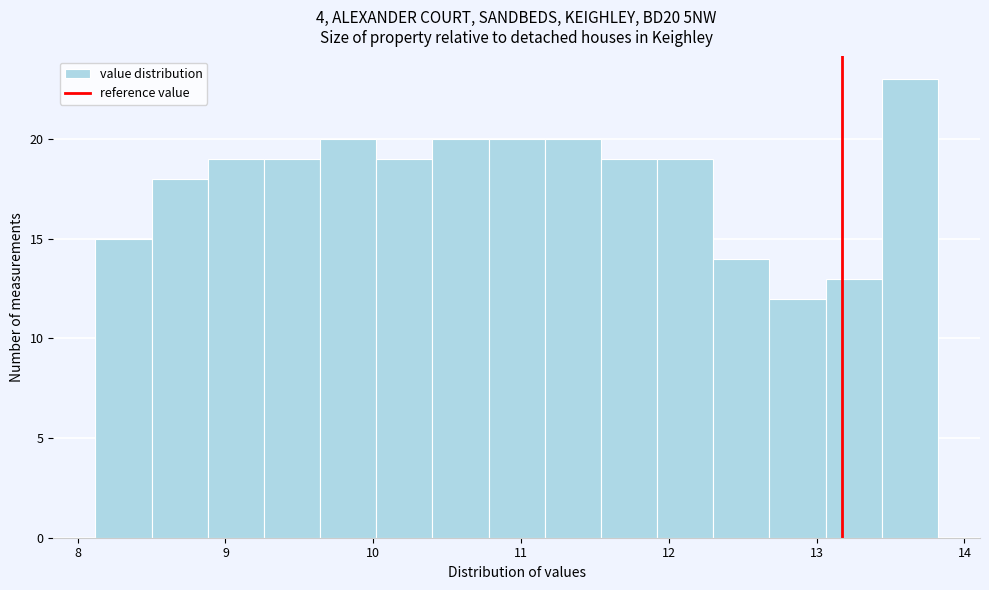

Read against the x-axis, roughly where is the centre of the tallest bar?

13.6